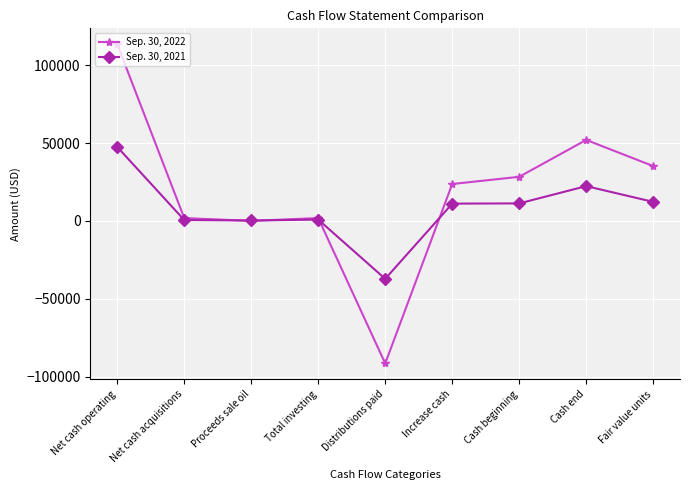

At Distributions paid, list the series in order from smallest to largest.

Sep. 30, 2022, Sep. 30, 2021